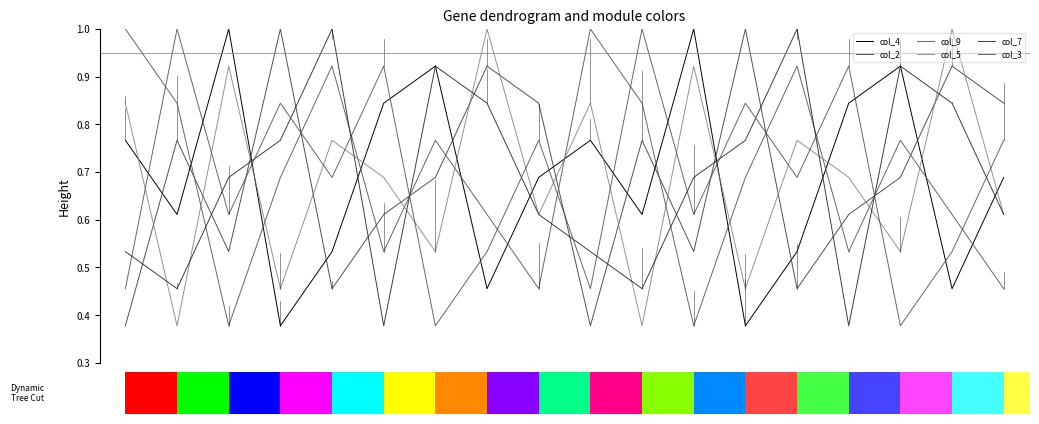

Reading left to right, transcribe all the data shown in this chart.

col_4: 0.8	0.6	1.0	0.4	0.5	0.8	0.9	0.5	0.7	0.8	0.6	1.0	0.4	0.5	0.8	0.9	0.5	0.7
col_2: 0.4	0.8	0.5	1.0	0.5	0.6	0.7	0.9	0.8	0.4	0.8	0.5	1.0	0.5	0.6	0.7	0.9	0.8
col_9: 1.0	0.8	0.4	0.7	0.9	0.5	0.8	0.6	0.5	1.0	0.8	0.4	0.7	0.9	0.5	0.8	0.6	0.5
col_5: 0.8	0.4	0.9	0.5	0.8	0.7	0.5	1.0	0.6	0.8	0.4	0.9	0.5	0.8	0.7	0.5	1.0	0.6
col_7: 0.5	0.5	0.7	0.8	1.0	0.4	0.9	0.8	0.6	0.5	0.5	0.7	0.8	1.0	0.4	0.9	0.8	0.6
col_3: 0.5	1.0	0.6	0.8	0.7	0.9	0.4	0.5	0.8	0.5	1.0	0.6	0.8	0.7	0.9	0.4	0.5	0.8